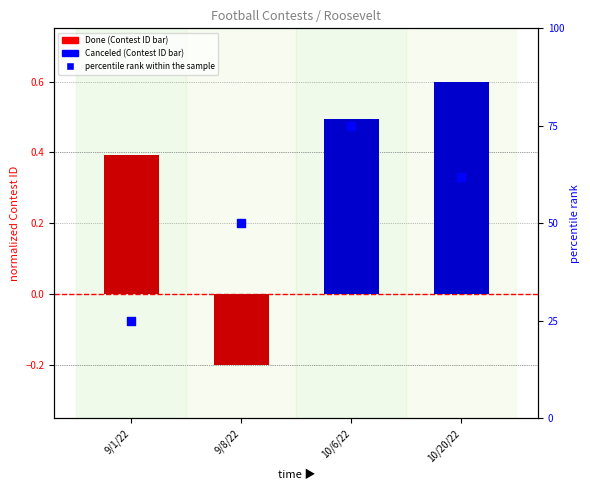

What is the change in value from 9/1/22 to 10/6/22?

+50